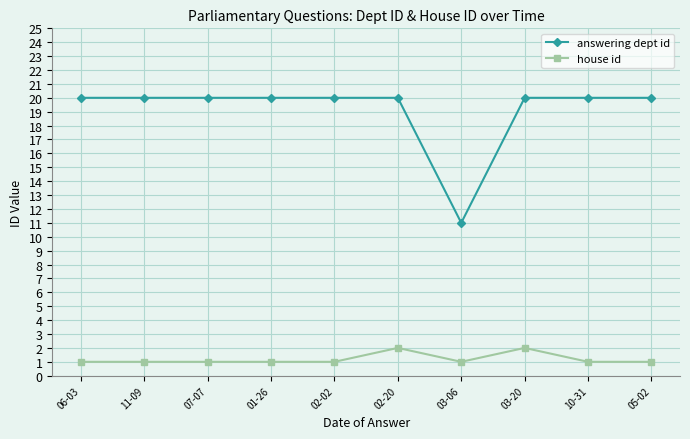

The answering dept id series shows 20 at 02-20. True or false?

True